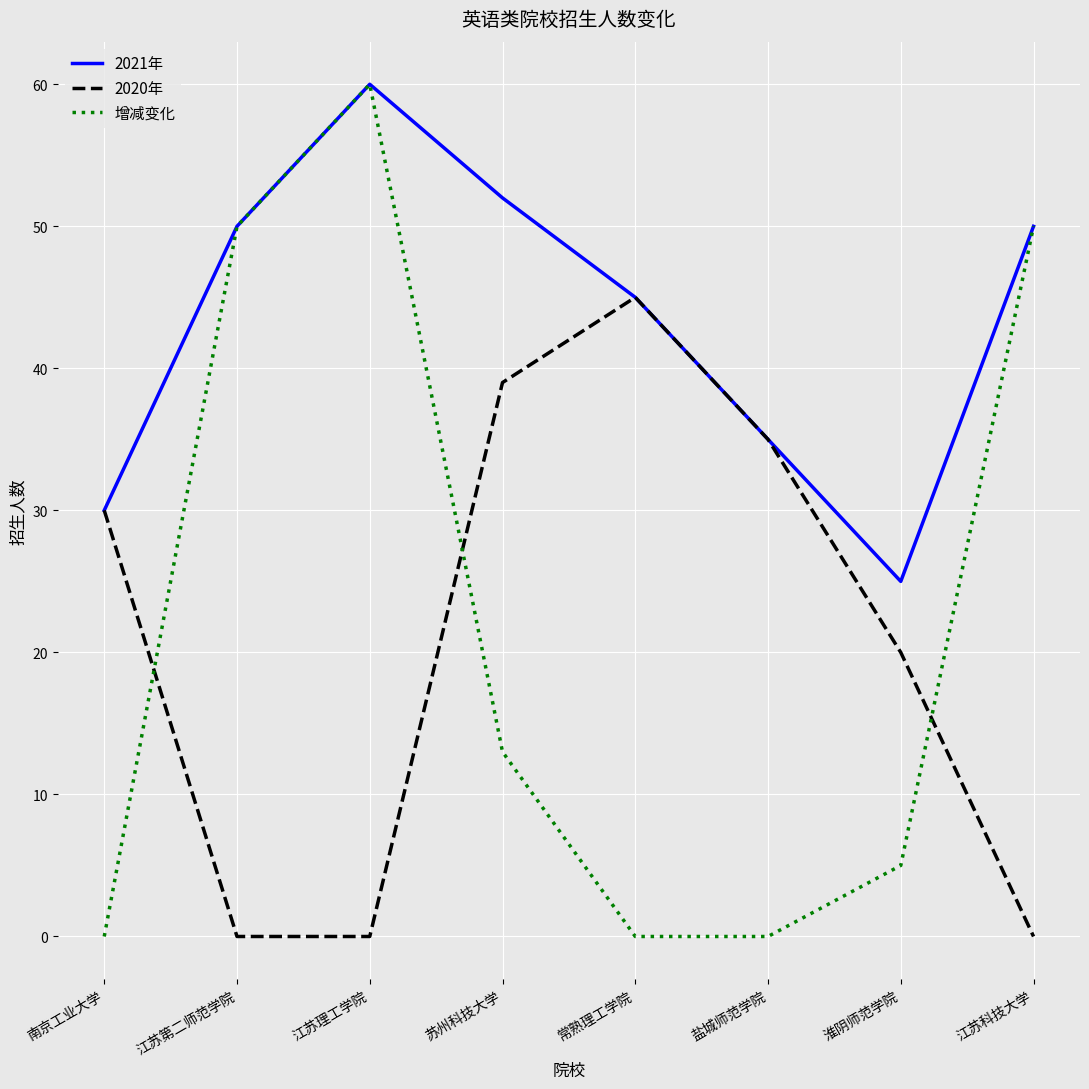

How many lines are shown in the chart?

3